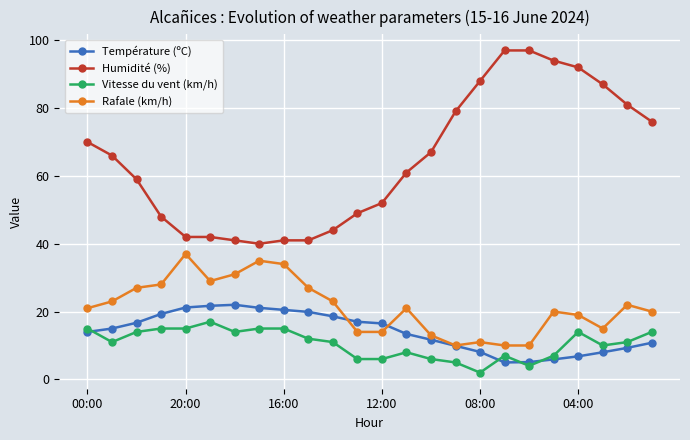

At how many categories does at least one series exceed 73?

9